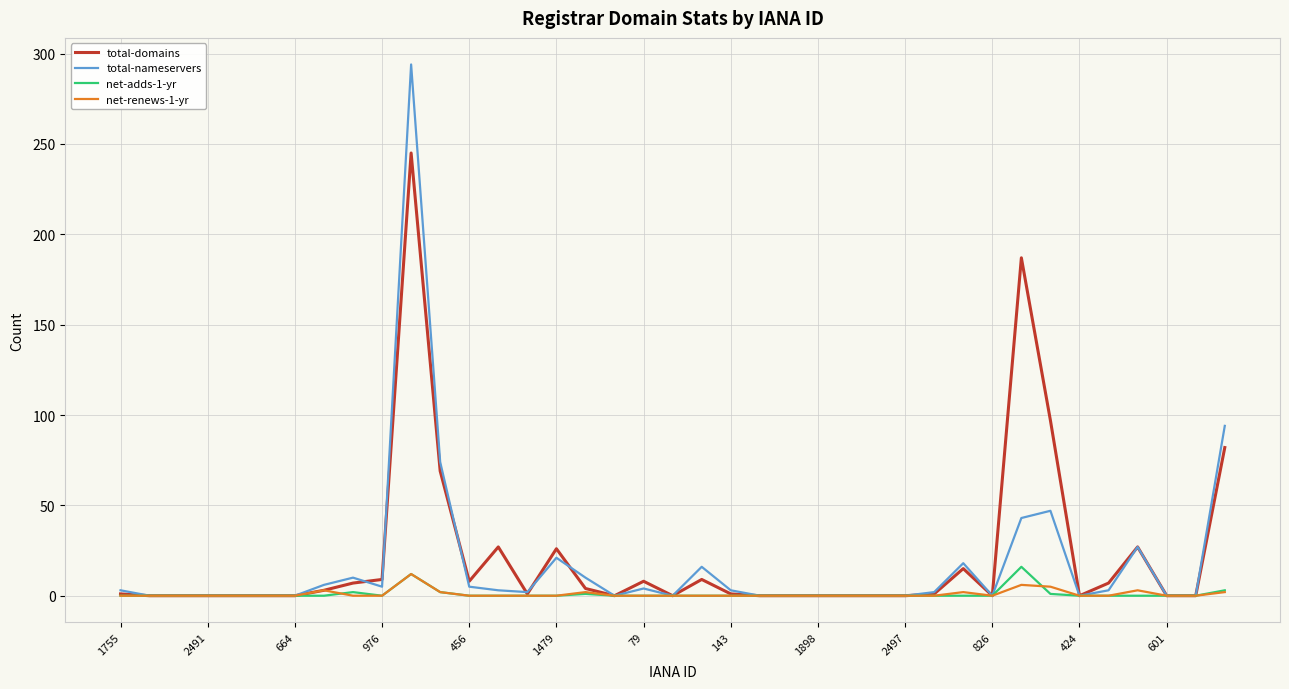

Which series has the widest spread of values?

total-nameservers